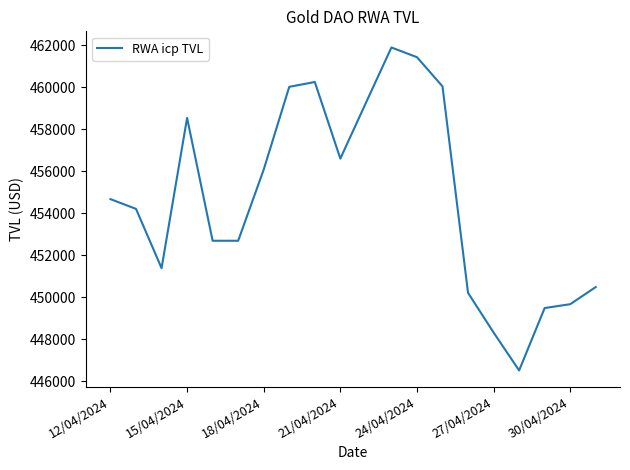

What is the sum of all values?

9094631.8